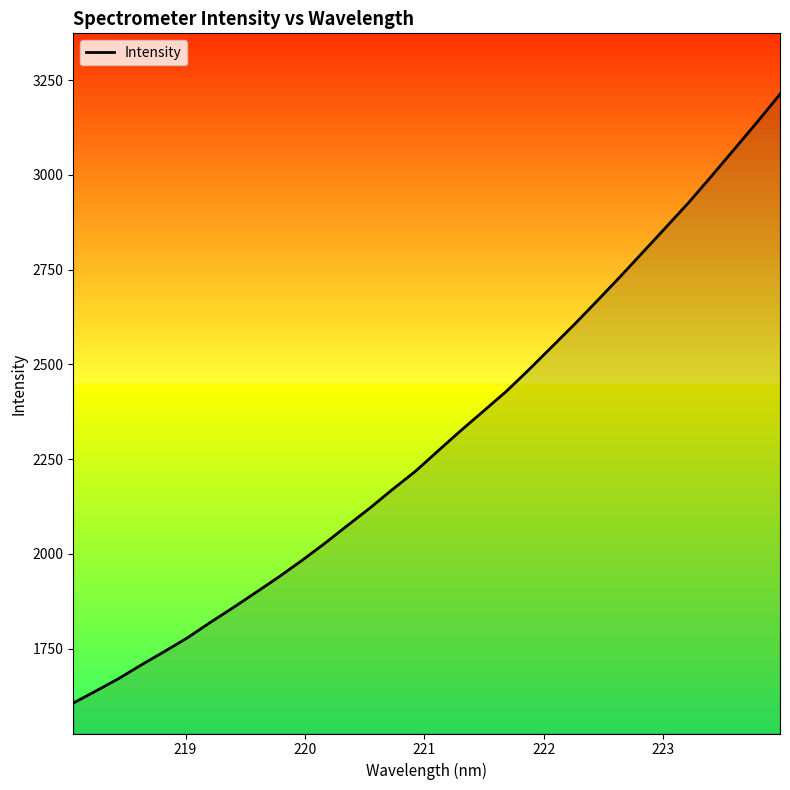

Reading right to left, transcribe all the data shown in this chart.

3212.7	3139.3	3068.1	2997.1	2927.5	2862.1	2797.1	2732.3	2669.1	2606.9	2547.0	2487.2	2429.3	2377.3	2325.6	2272.0	2217.8	2170.1	2120.6	2073.8	2026.4	1981.4	1938.5	1897.8	1857.6	1818.7	1778.1	1742.3	1707.4	1671.0	1638.2	1606.0